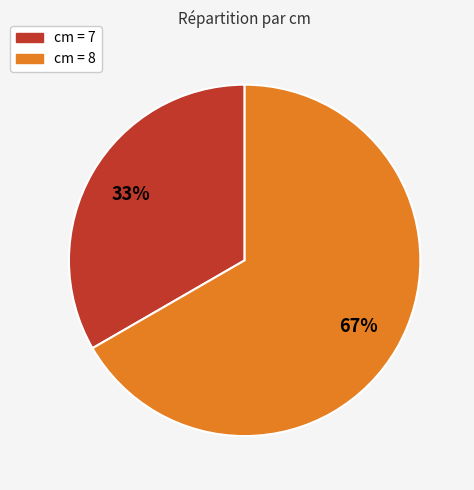

Does any single category account for the majority?

Yes